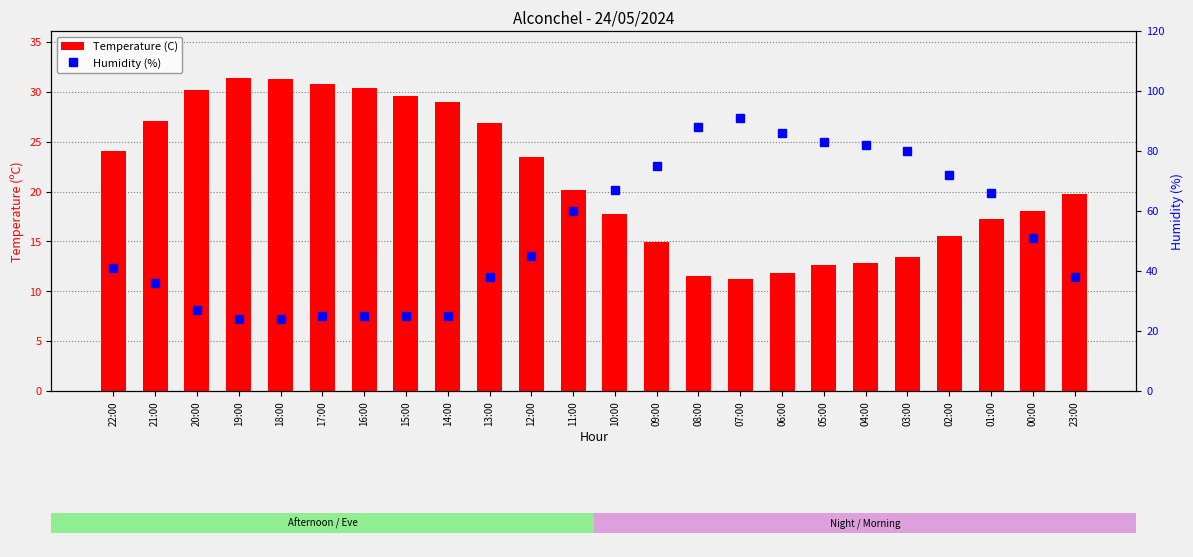

Count the number of categories in the chart.

24